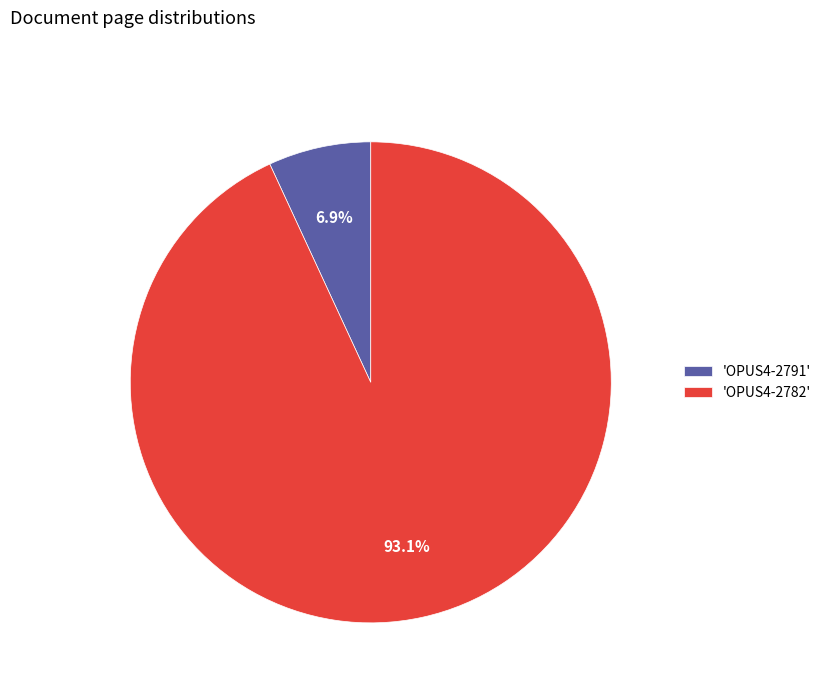

Count the number of slices in the pie.

2